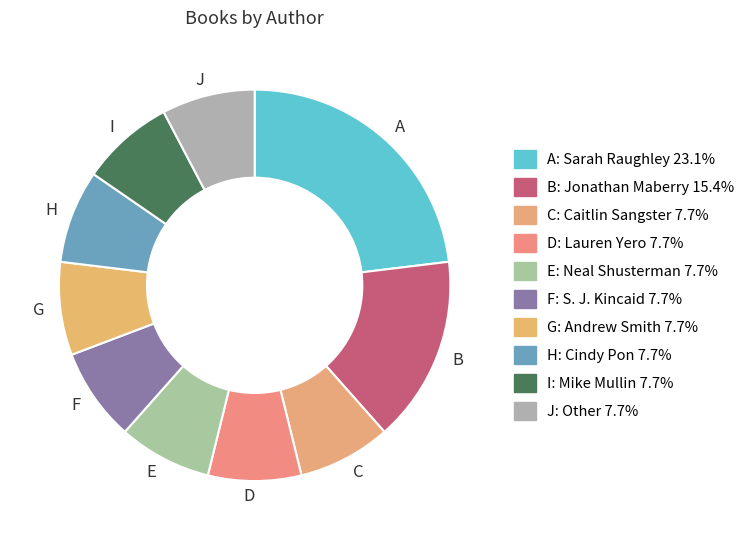

Count the number of slices in the pie.

10